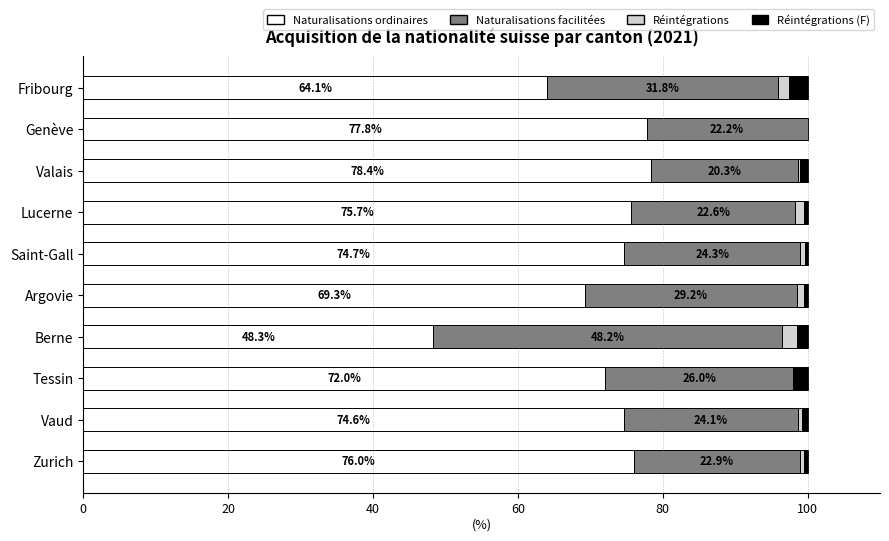

What are all the series names shown in the legend?

Naturalisations ordinaires, Naturalisations facilitées, Réintégrations, Réintégrations (F)